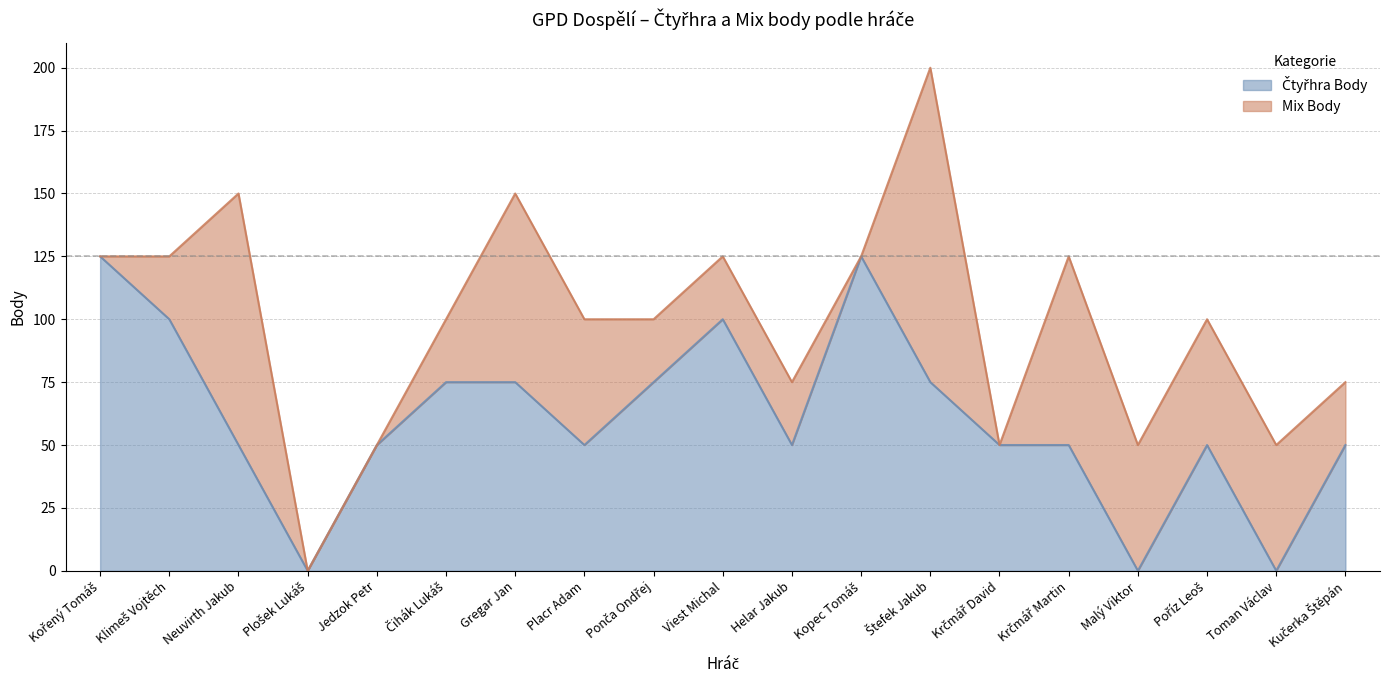

Reading left to right, what are all the values shown in this chart?

125	100	50	0	50	75	75	50	75	100	50	125	75	50	50	0	50	0	50